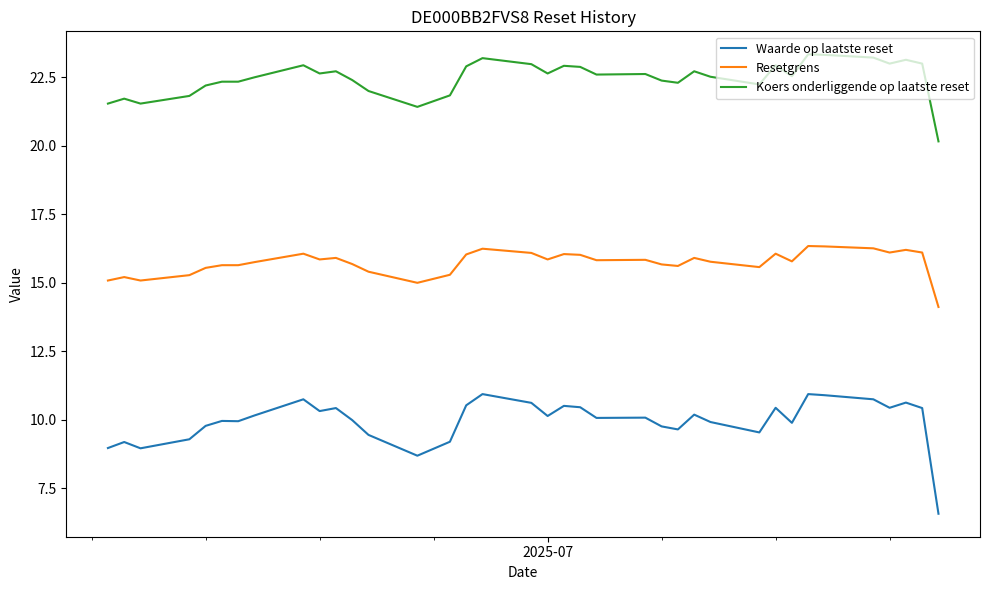

True or false: Koers onderliggende op laatste reset and Resetgrens intersect in this chart.

False